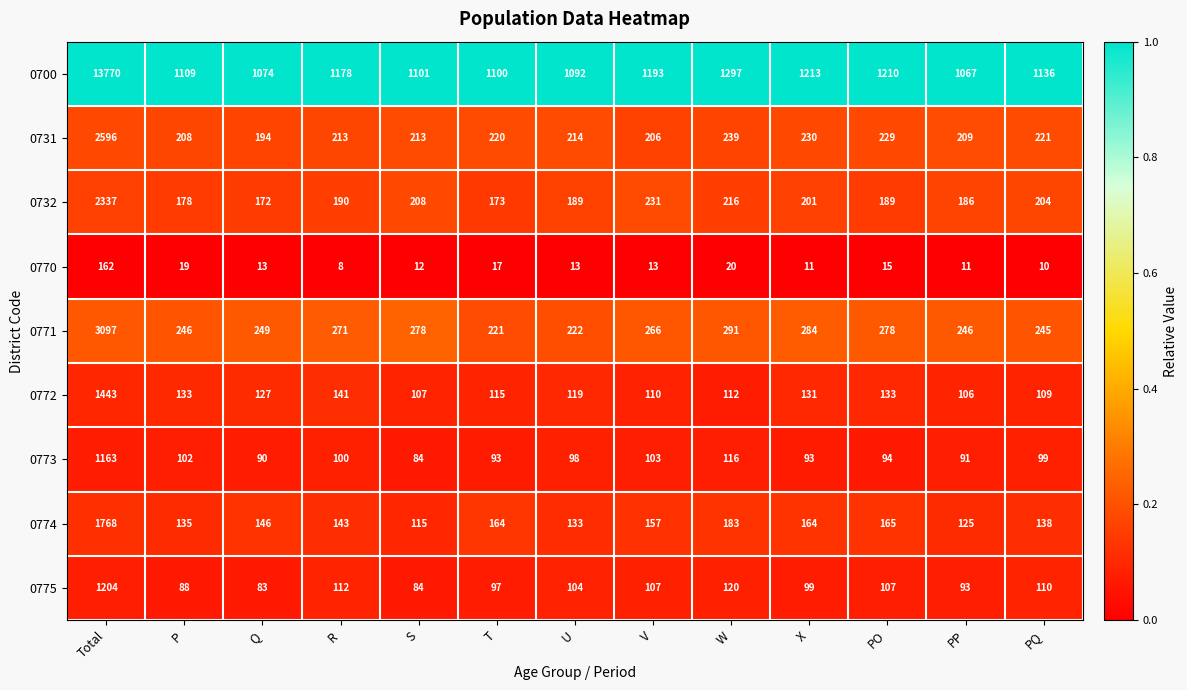

True or false: 0774 has a value of 73 at S.

False